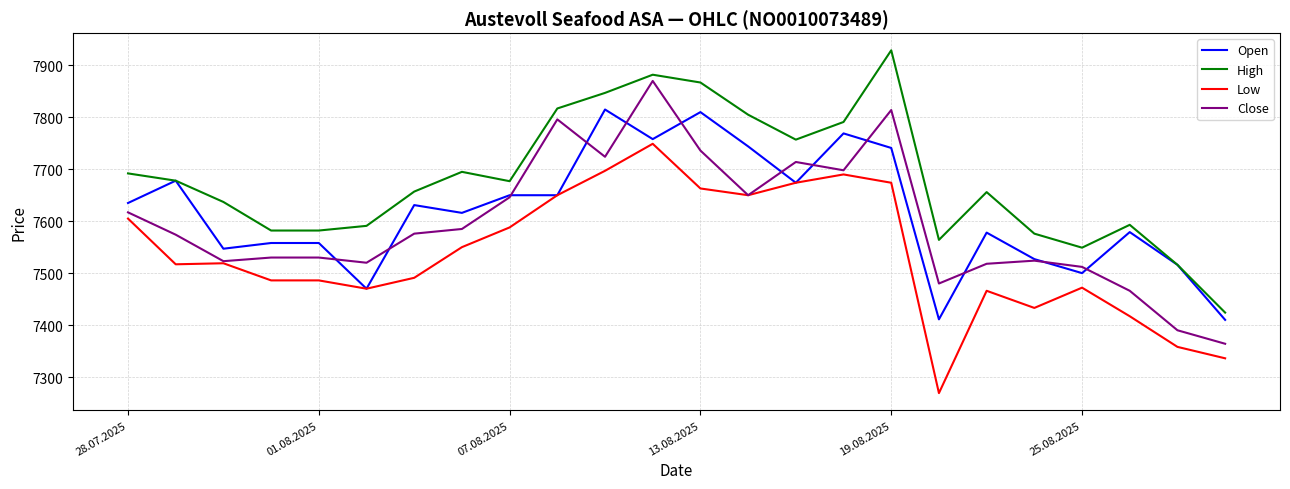

What are all the series names shown in the legend?

Open, High, Low, Close